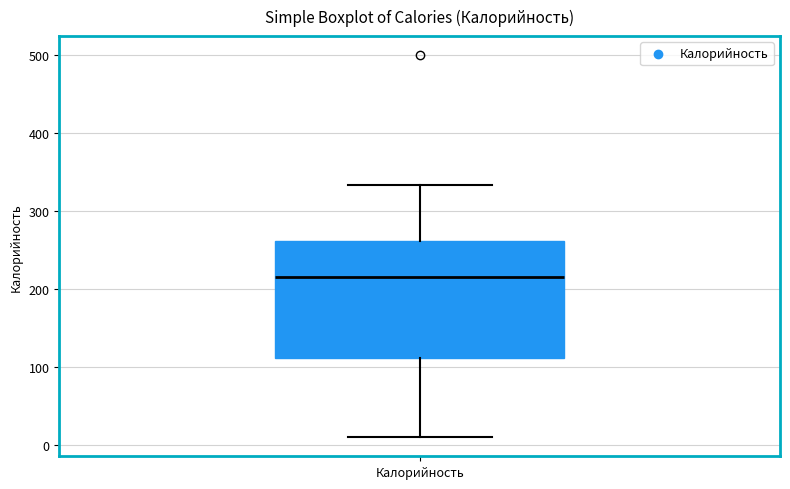

Transcribe this box plot: give where the median line is, the range the box spans, and where the two whiskers end, as read against the y-axis. The values are not printed on the chart, so give them approximately, as read against the axis.

median 220, box 110 to 260, whiskers 10 to 330